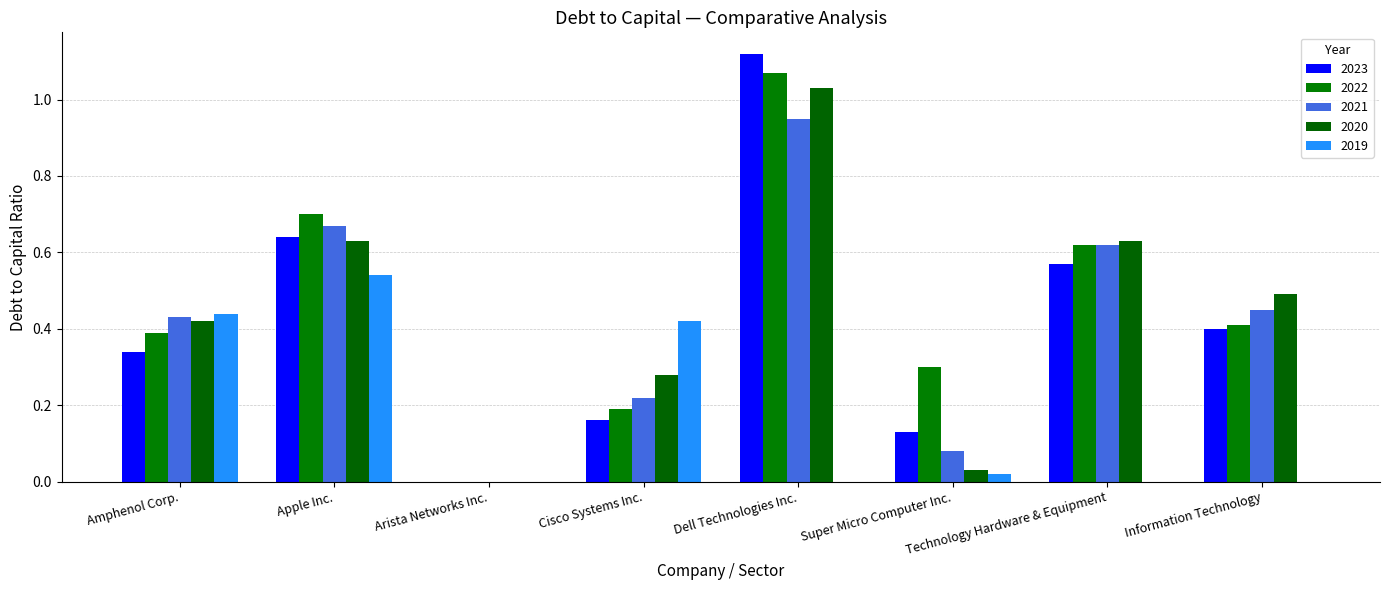

Is it true that 2021 equals 0.1 at Cisco Systems Inc.?

False